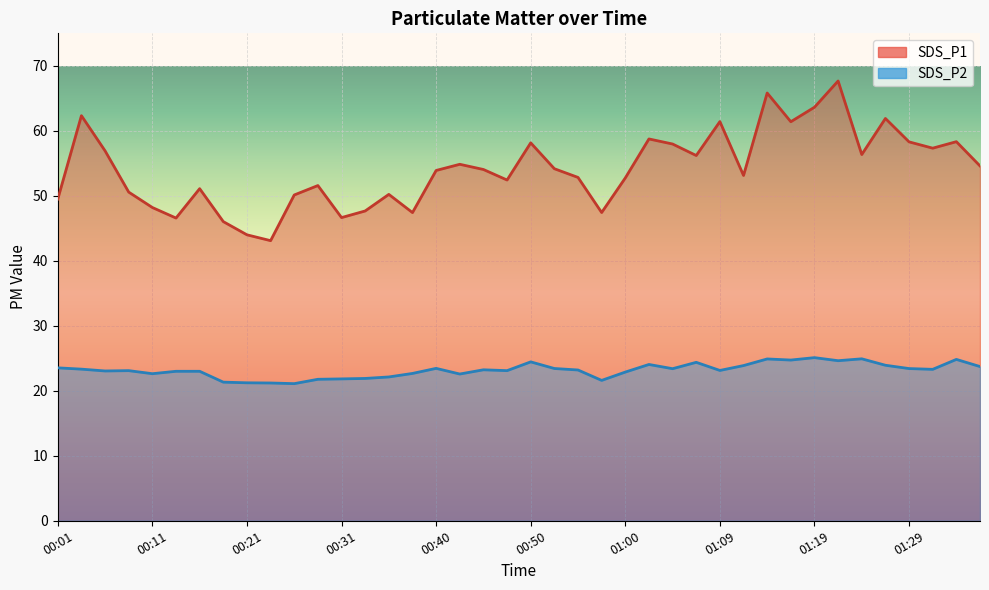

Reading left to right, list all the values displayed in this chart.

SDS_P1: 49.5	62.3	56.9	50.6	48.2	46.6	51.1	46.0	44.0	43.1	50.1	51.6	46.6	47.7	50.2	47.4	53.9	54.9	54.0	52.4	58.1	54.2	52.8	47.4	52.8	58.8	58.0	56.2	61.4	53.1	65.8	61.4	63.6	67.7	56.4	61.9	58.3	57.3	58.3	54.6
SDS_P2: 23.5	23.3	23.1	23.1	22.6	23.0	23.0	21.3	21.2	21.2	21.1	21.8	21.8	21.9	22.1	22.7	23.4	22.6	23.2	23.1	24.4	23.4	23.2	21.6	22.9	24.1	23.4	24.4	23.1	23.9	24.9	24.7	25.1	24.6	24.9	23.9	23.4	23.3	24.8	23.7